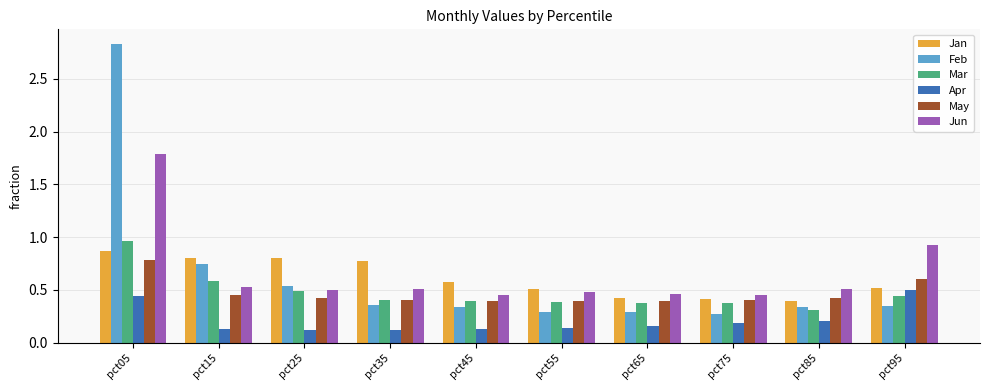

At which label is Jun closest to 1?

pct95